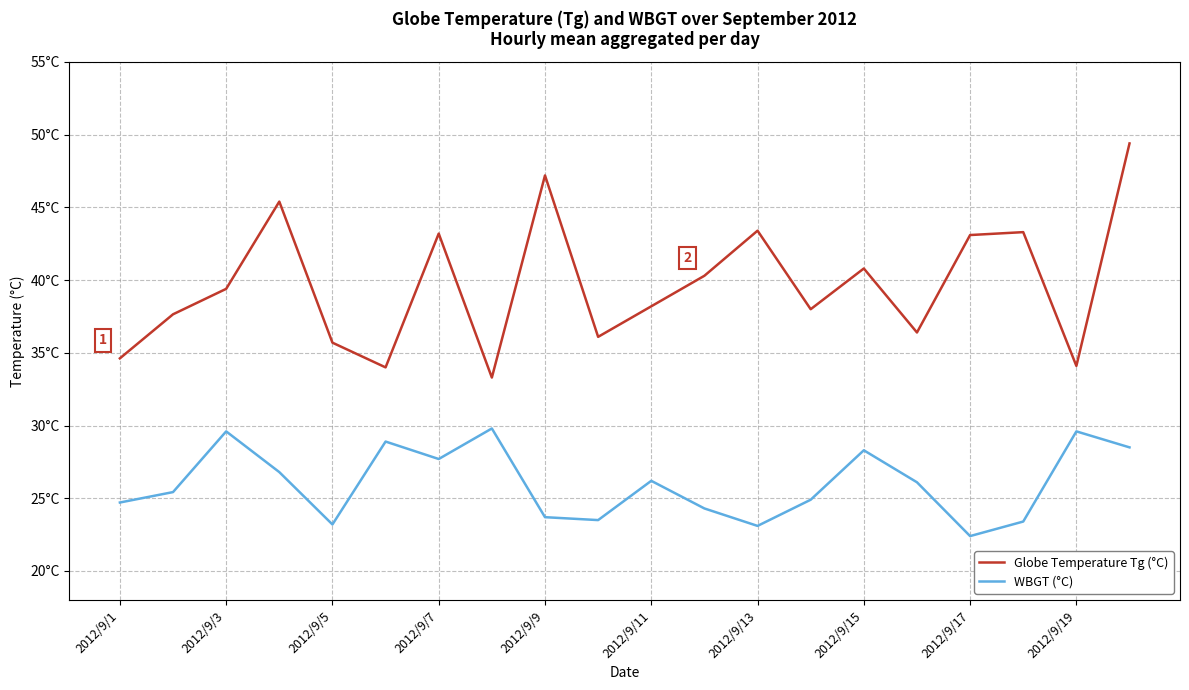

Is this an area chart (filled region under the line)?

No